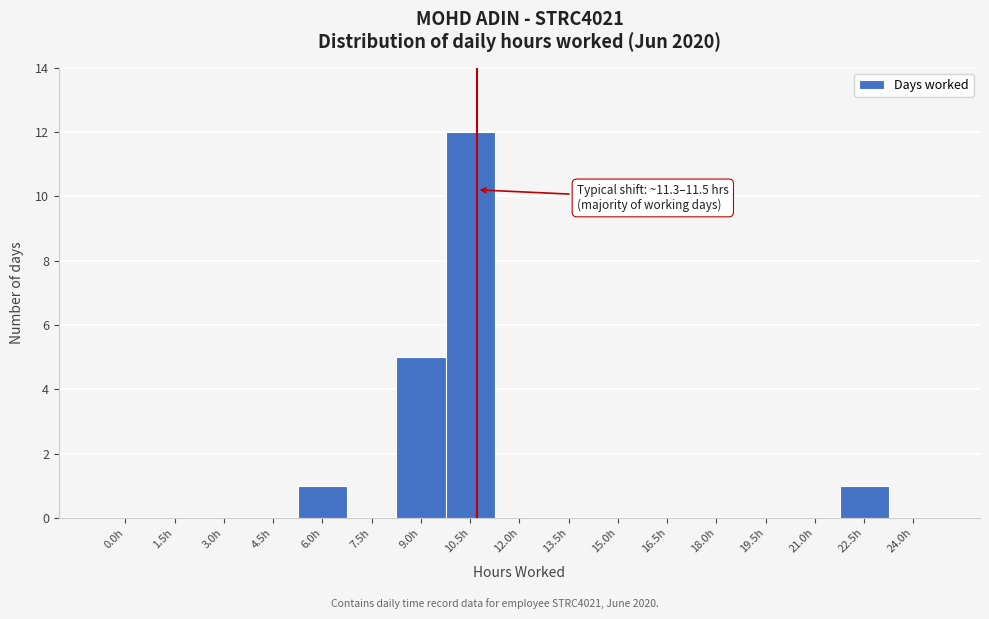

Reading left to right, transcribe all the data shown in this chart.

0.0h=0	1.5h=0	3.0h=0	4.5h=0	6.0h=1	7.5h=0	9.0h=5	10.5h=12	12.0h=0	13.5h=0	15.0h=0	16.5h=0	18.0h=0	19.5h=0	21.0h=0	22.5h=1	24.0h=0